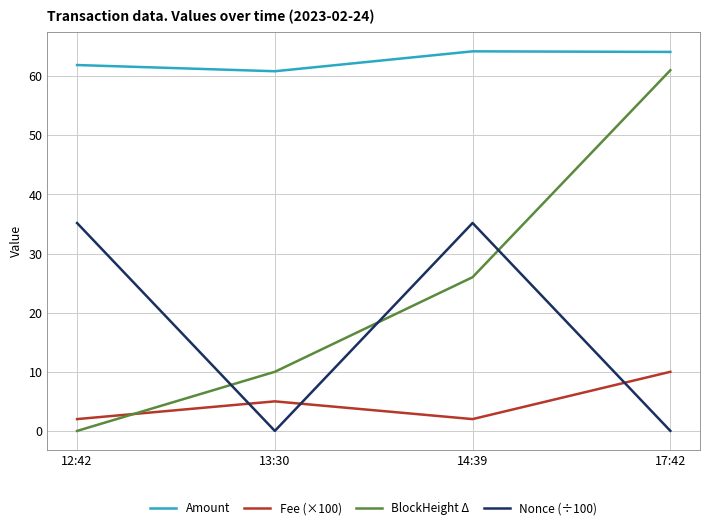

What is the difference between the second highest and minimum values in the Fee (×100) series?

3.0